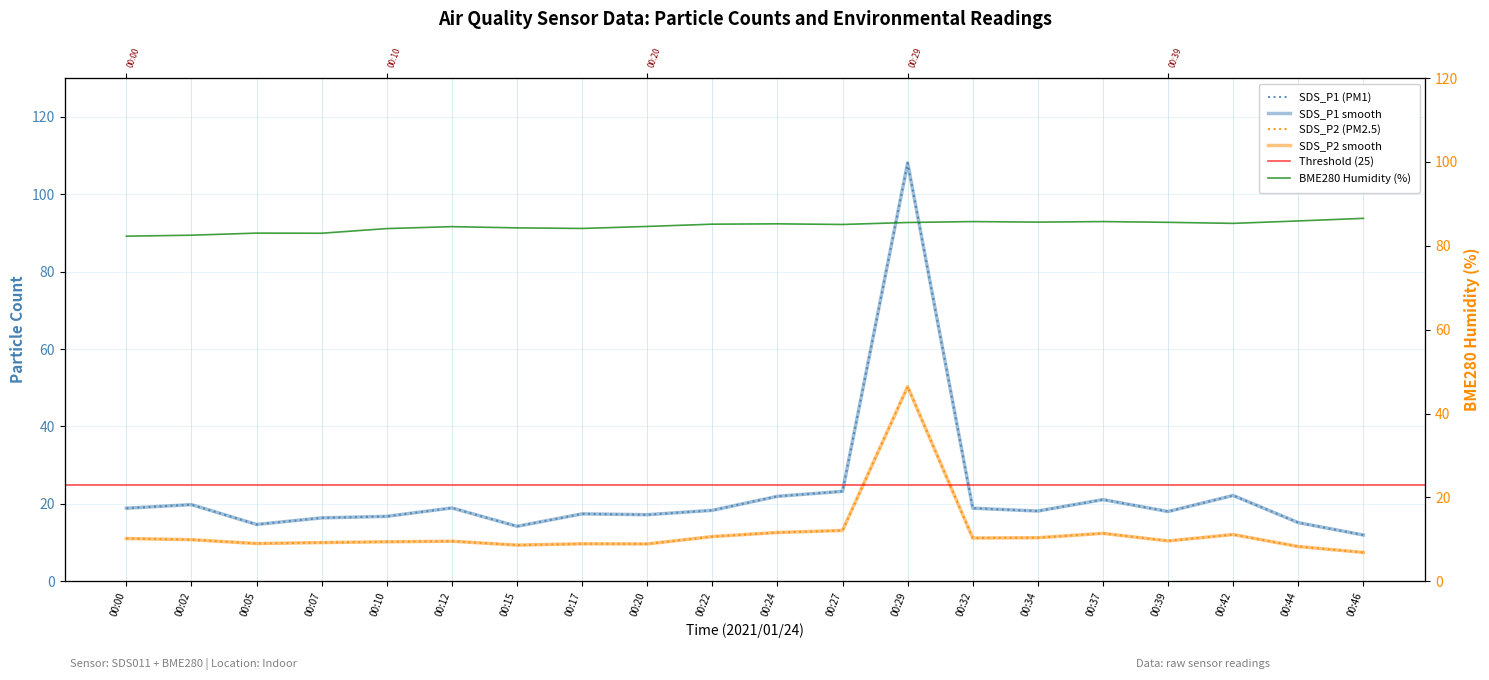

Reading left to right, extract all data points from this chart.

SDS_P1: 00:00=18.9	00:02=19.8	00:05=14.7	00:07=16.4	00:10=16.8	00:12=18.9	00:15=14.2	00:17=17.4	00:20=17.2	00:22=18.3	00:24=21.9	00:27=23.2	00:29=108.1	00:32=18.9	00:34=18.1	00:37=21.1	00:39=18.0	00:42=22.2	00:44=15.2	00:46=11.9
SDS_P2: 00:00=11.1	00:02=10.8	00:05=9.8	00:07=10.0	00:10=10.2	00:12=10.3	00:15=9.3	00:17=9.7	00:20=9.7	00:22=11.6	00:24=12.6	00:27=13.1	00:29=50.3	00:32=11.2	00:34=11.2	00:37=12.4	00:39=10.4	00:42=12.1	00:44=9.0	00:46=7.5
BME280_humidity: 00:00=82.3	00:02=82.5	00:05=83.0	00:07=83.0	00:10=84.1	00:12=84.6	00:15=84.3	00:17=84.1	00:20=84.6	00:22=85.2	00:24=85.2	00:27=85.1	00:29=85.5	00:32=85.8	00:34=85.6	00:37=85.8	00:39=85.6	00:42=85.3	00:44=85.9	00:46=86.5